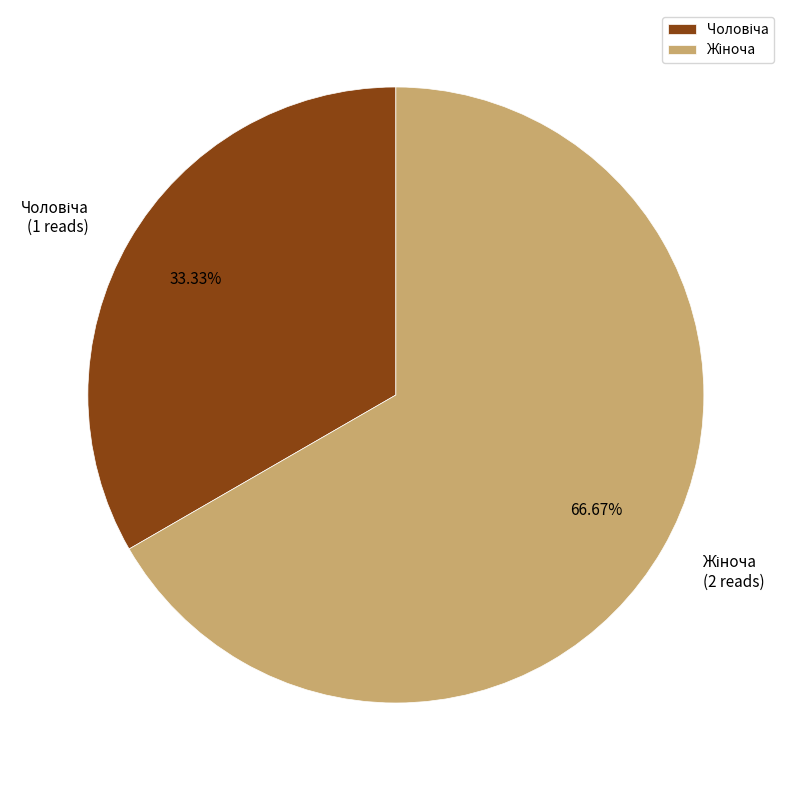

Is there a majority slice in this chart?

Yes